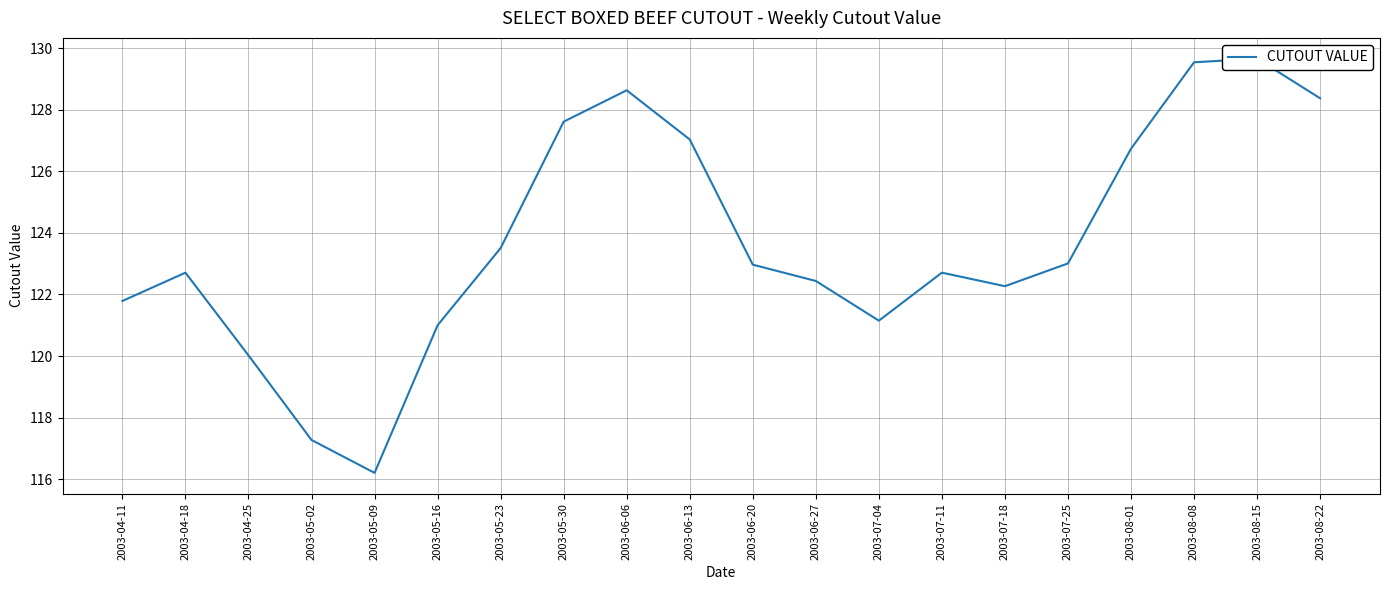

List the labels in order of value, smallest first.

2003-05-09, 2003-05-02, 2003-04-25, 2003-05-16, 2003-07-04, 2003-04-11, 2003-07-18, 2003-06-27, 2003-04-18, 2003-07-11, 2003-06-20, 2003-07-25, 2003-05-23, 2003-08-01, 2003-06-13, 2003-05-30, 2003-08-22, 2003-06-06, 2003-08-08, 2003-08-15